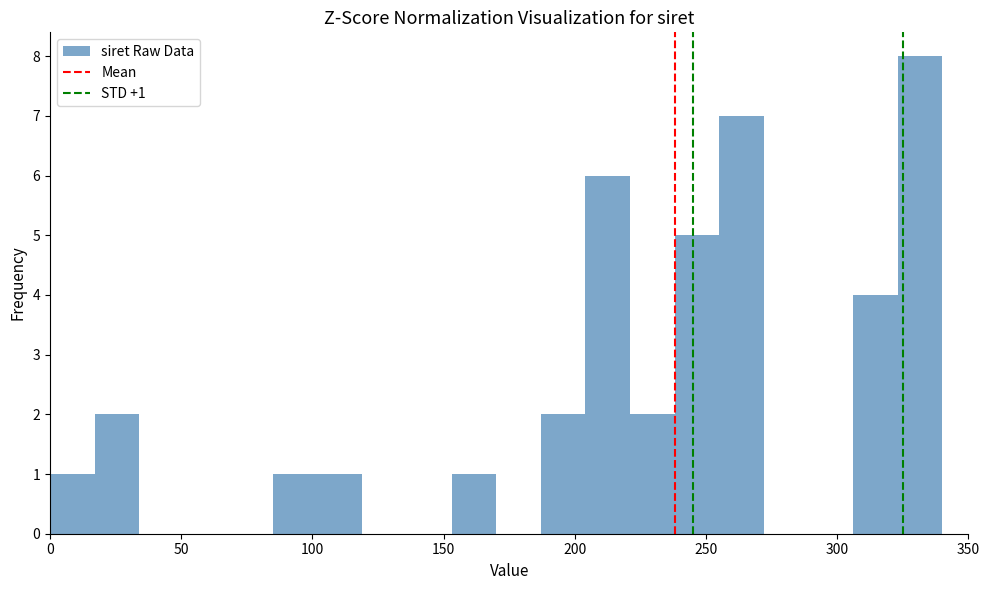

Around what value on the x-axis is the tallest bar? Give the approximate position of its centre, as read against the axis.

330